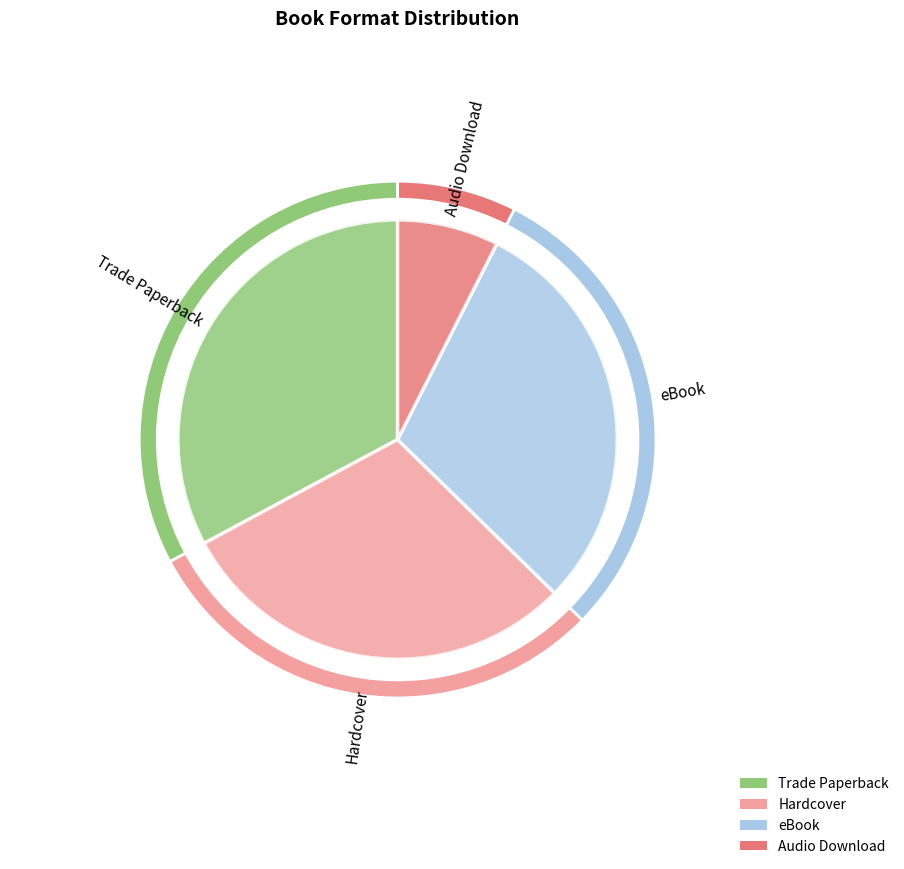

Combined, do Trade Paperback and eBook account for over 50%?

Yes